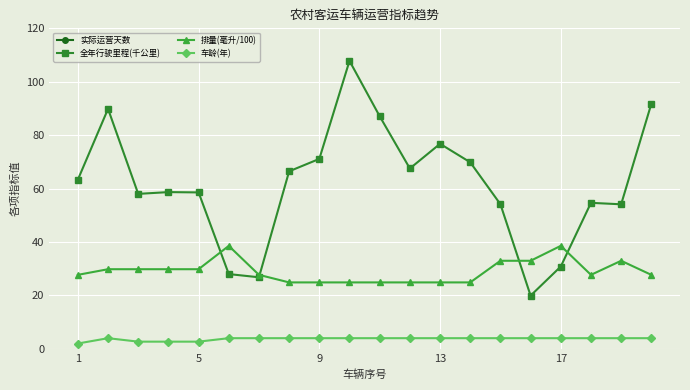

The 车龄(年) series shows 4.0 at 9. True or false?

True